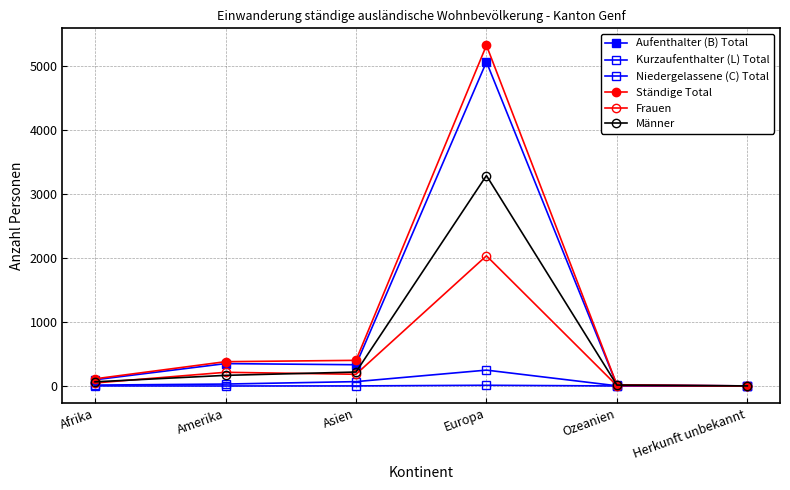

Is this an area chart (filled region under the line)?

No